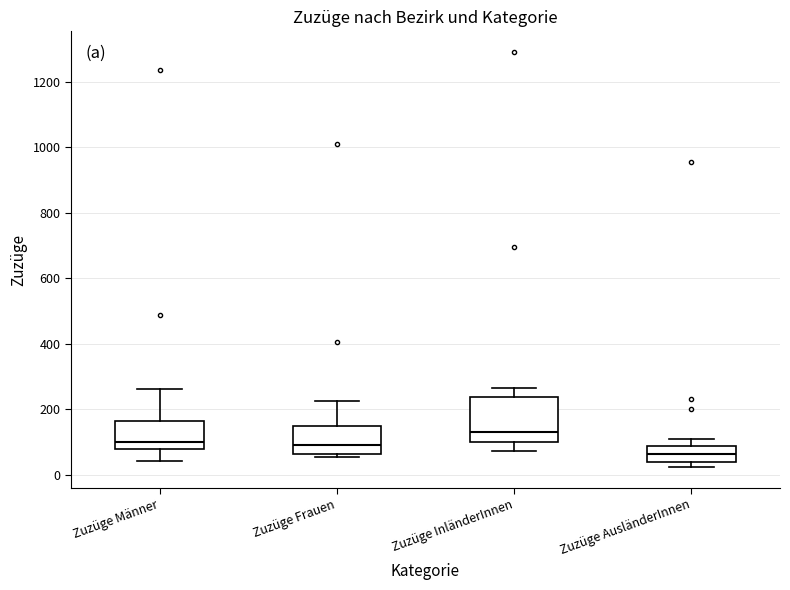

Reading left to right, transcribe this box plot: for each box, give where its median line is, the range the box spans, and where its two whiskers end, as read against the y-axis. The values are not printed on the chart, so give them approximately, as read against the axis.

Zuzüge Männer: median 100, box 80 to 160, whiskers 40 to 260
Zuzüge Frauen: median 100, box 60 to 140, whiskers 60 (just below the box's lower edge) to 220
Zuzüge InländerInnen: median 120, box 100 to 240, whiskers 80 to 260
Zuzüge AusländerInnen: median 60, box 40 to 80, whiskers 20 to 100